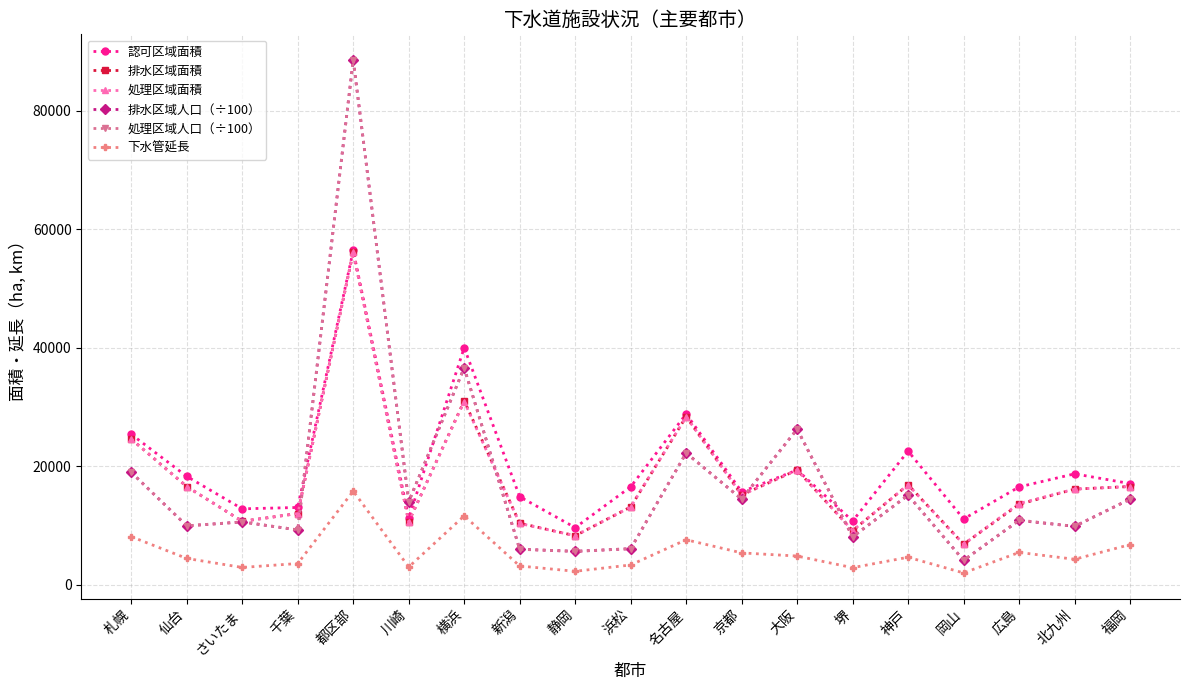

True or false: 下水管延長 and 処理区域面積 cross at least once.

False